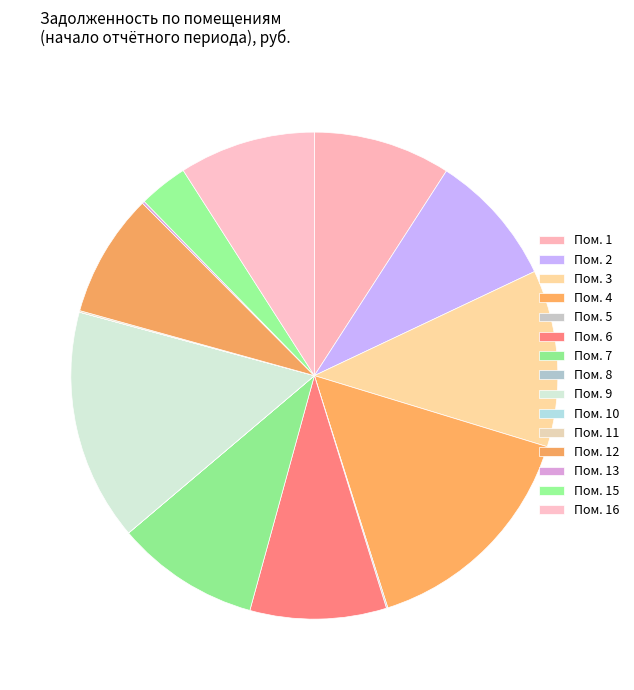

Which category has the biggest portion of the pie?

4